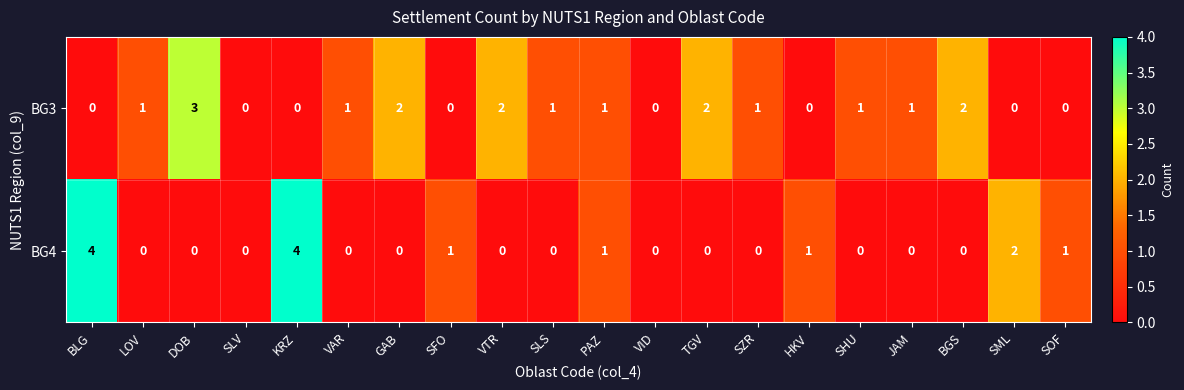

Rank the series by their average value, from highest to lowest.

BG3, BG4